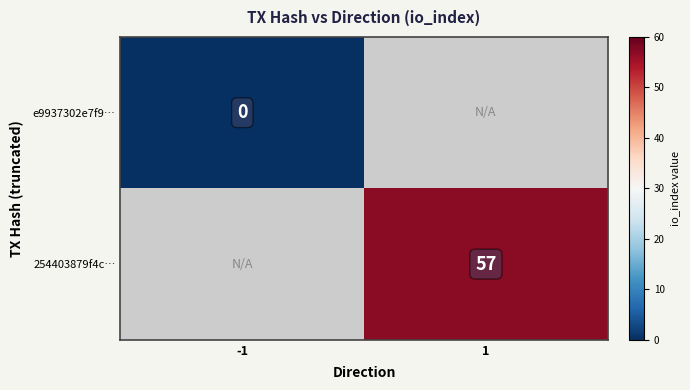

The 254403879f4c… series shows 86 at 1. True or false?

False